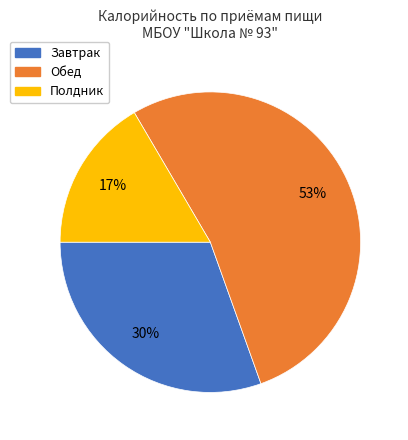

To the nearest percent, what percentage of the pie is Полдник?

17%